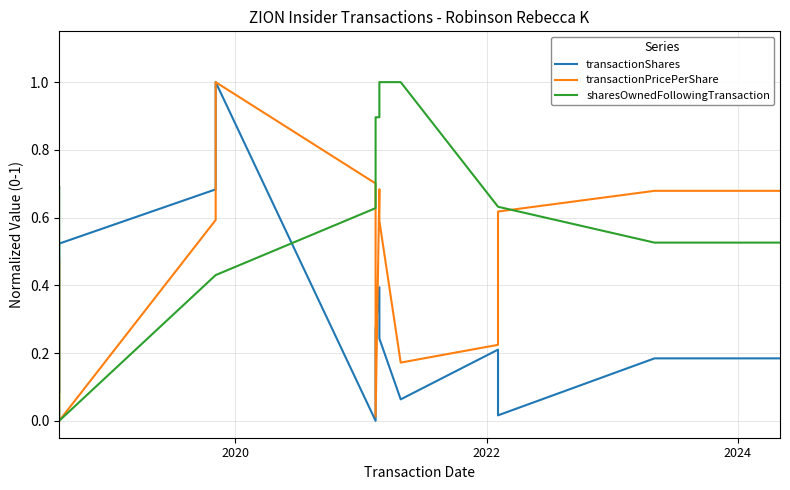

Reading right to left, extract all data points from this chart.

transactionShares: 0.2	0.2	0.0	0.2	0.1	0.2	0.4	0.3	0.0	1.0	0.7	0.5	0.1
transactionPricePerShare: 0.7	0.7	0.6	0.2	0.2	0.6	0.7	0.0	0.7	1.0	0.6	0.0	0.5
sharesOwnedFollowingTransaction: 0.5	0.5	0.6	0.6	1.0	1.0	0.9	0.9	0.6	0.4	0.4	0.0	0.7